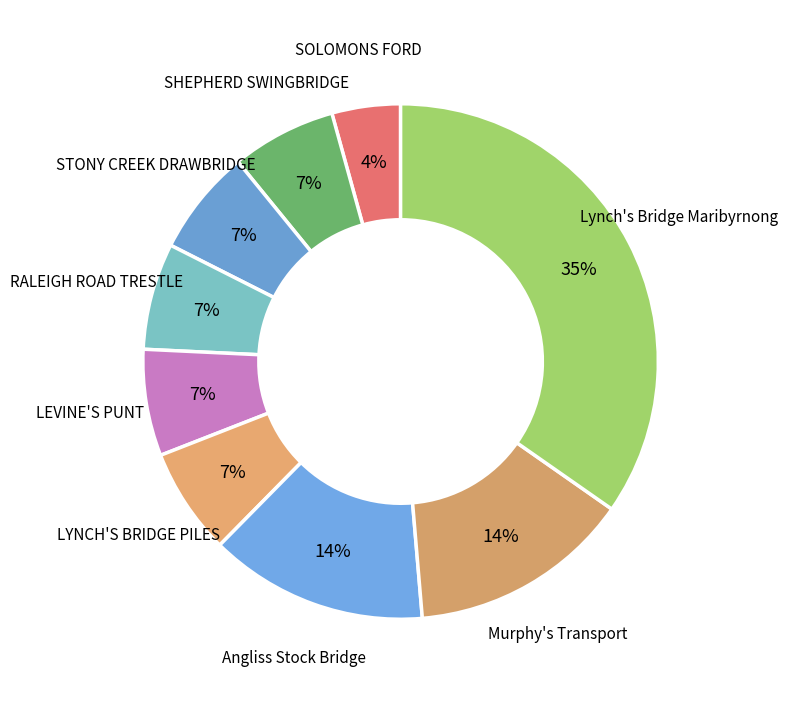

Which category has the smallest portion of the pie?

SOLOMONS FORD